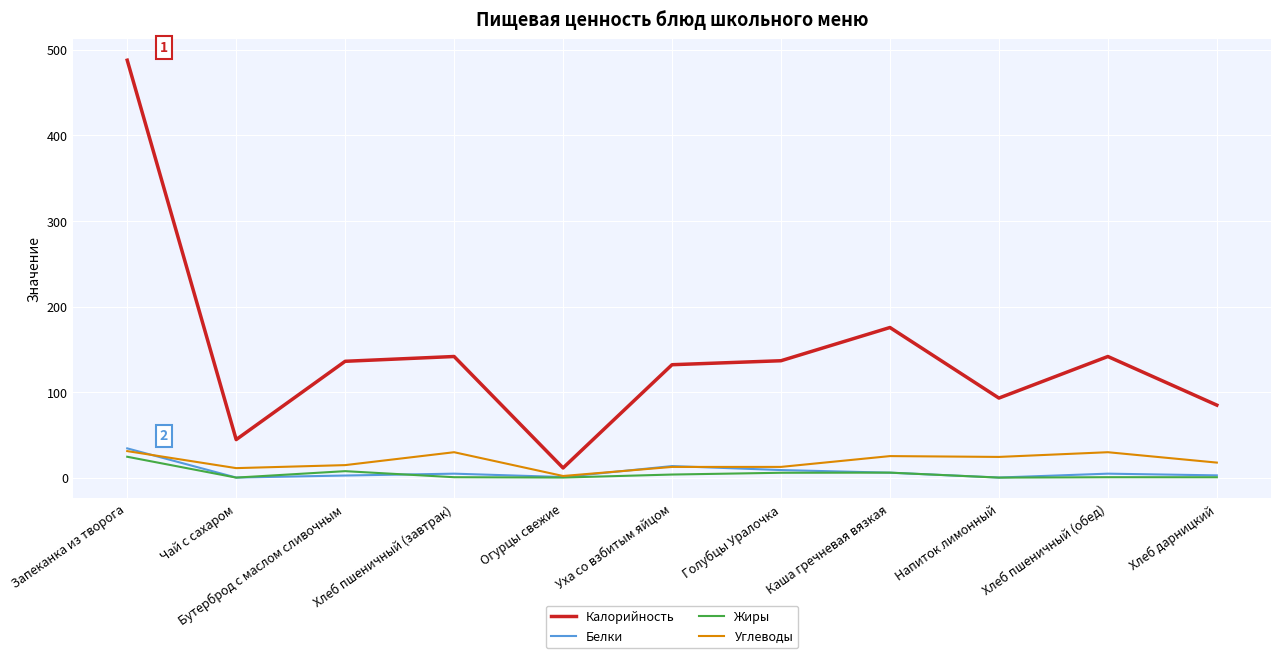

What position from the right is Запеканка из творога?

11